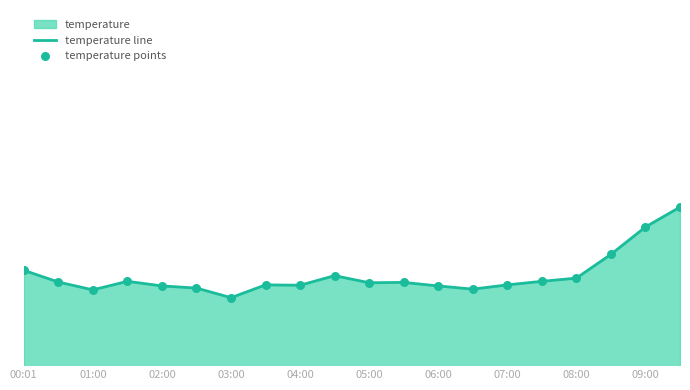

Which series contains the lowest Y value?

temperature line